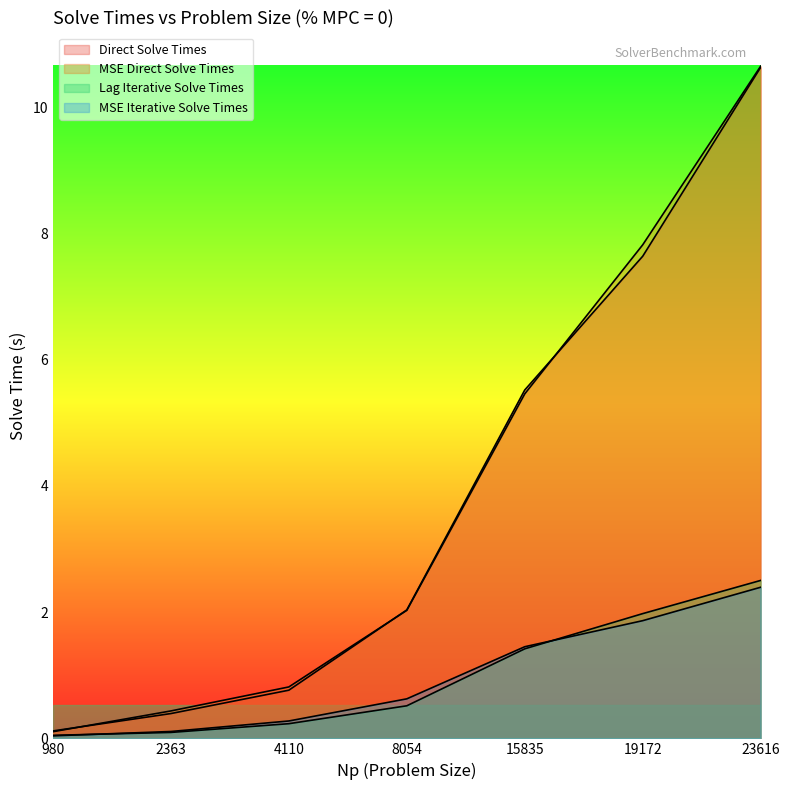

What value does the MSE Direct Solve Times series have at 4110?

0.8